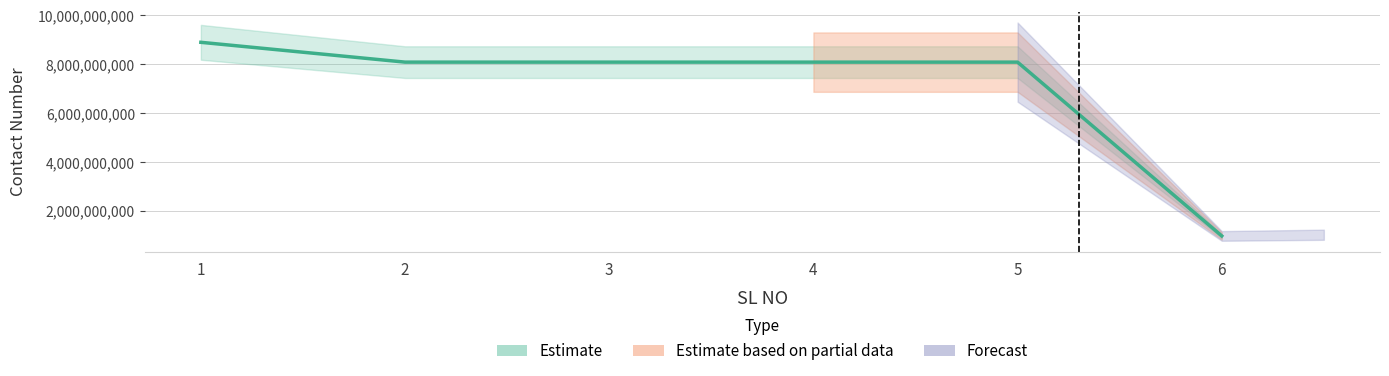

At which category does the chart reach its minimum across all series?

6